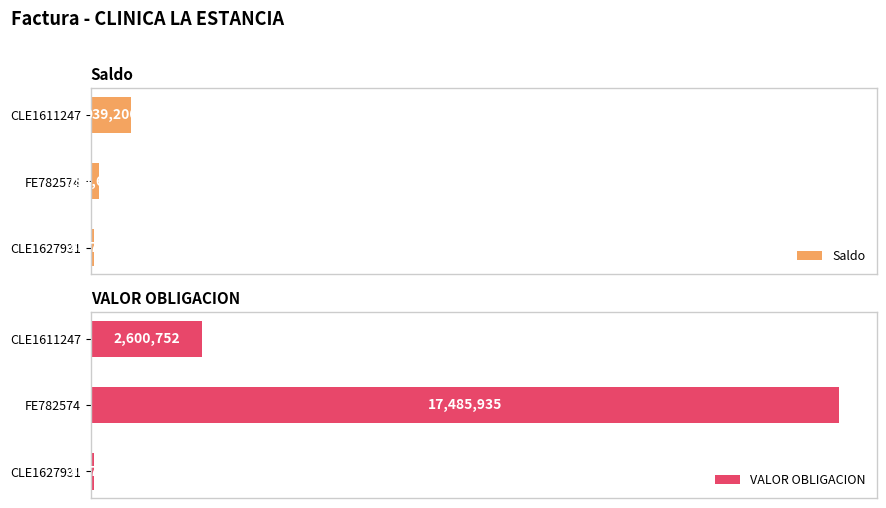

At CLE1611247, list the series in order from largest to smallest.

VALOR OBLIGACION, Saldo